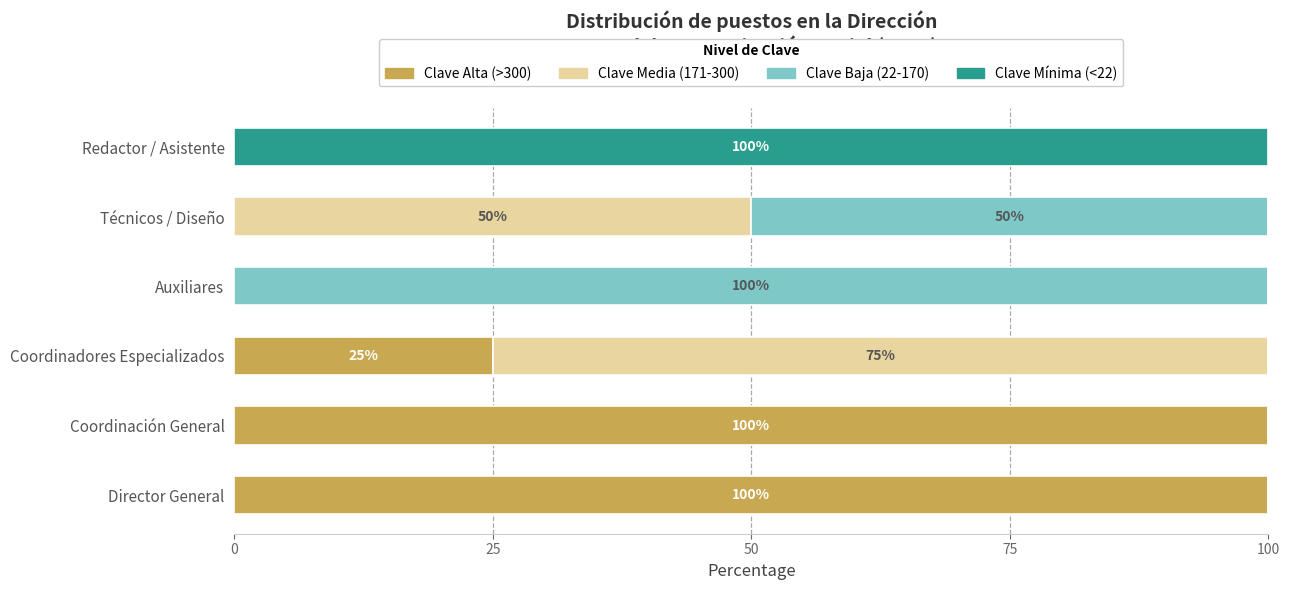

What is the average value of the Clave Alta (>300) series?

38